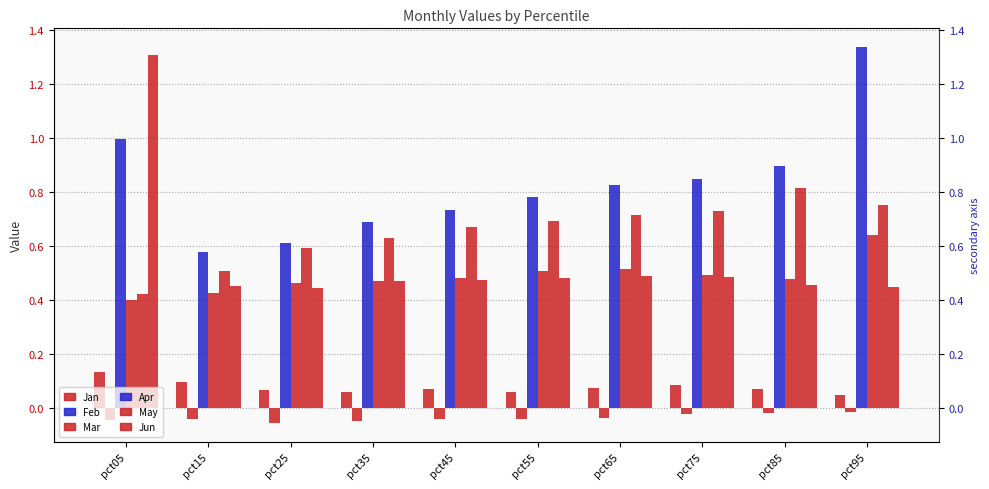

Read the Mar value at pct05.

1.0